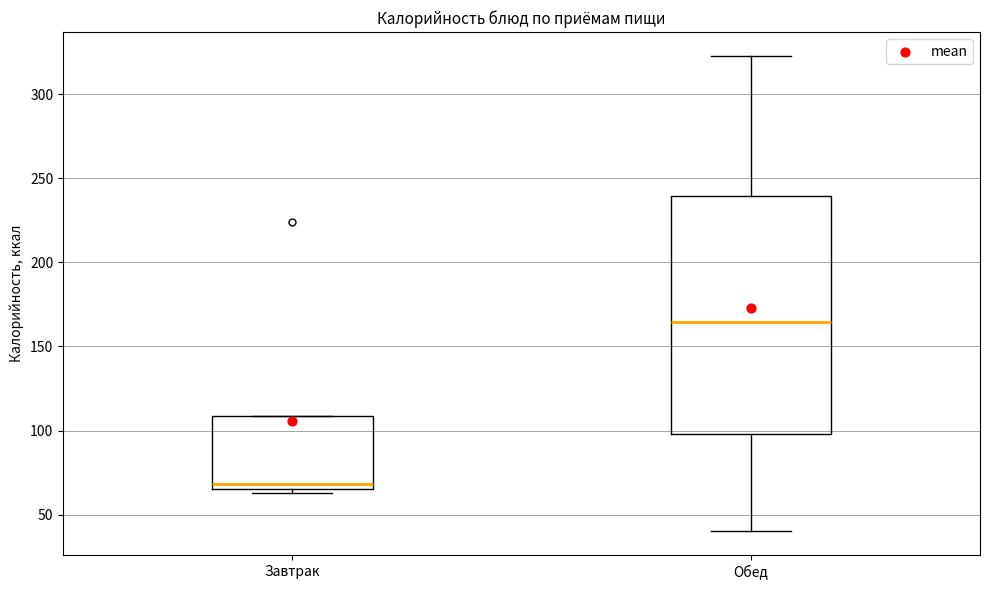

Which box is the tallest, from its lower edge to its upper edge?

Обед